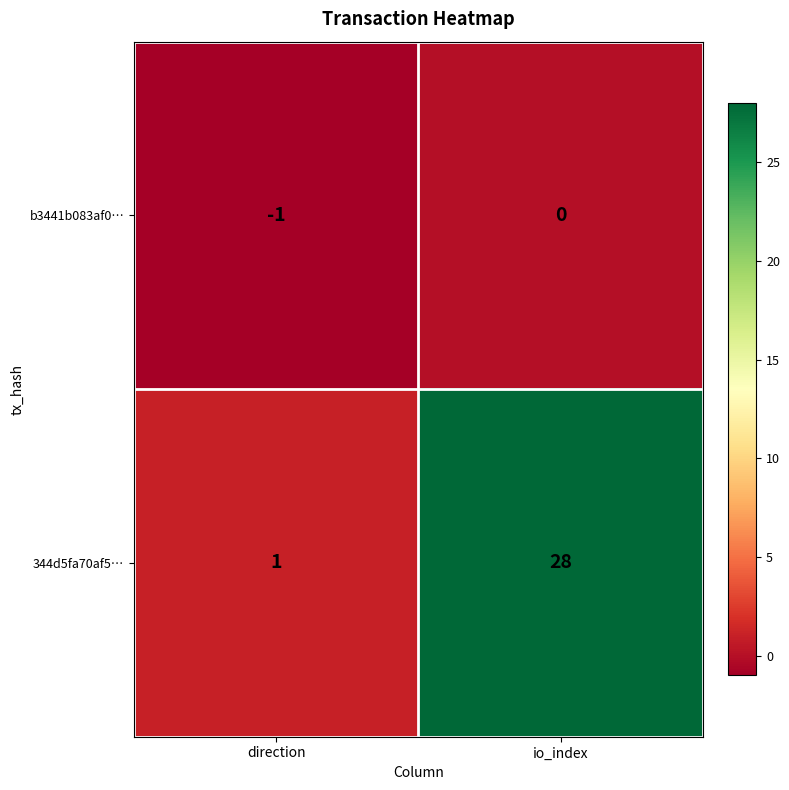

Which series has the widest spread of values?

344d5fa70af5…